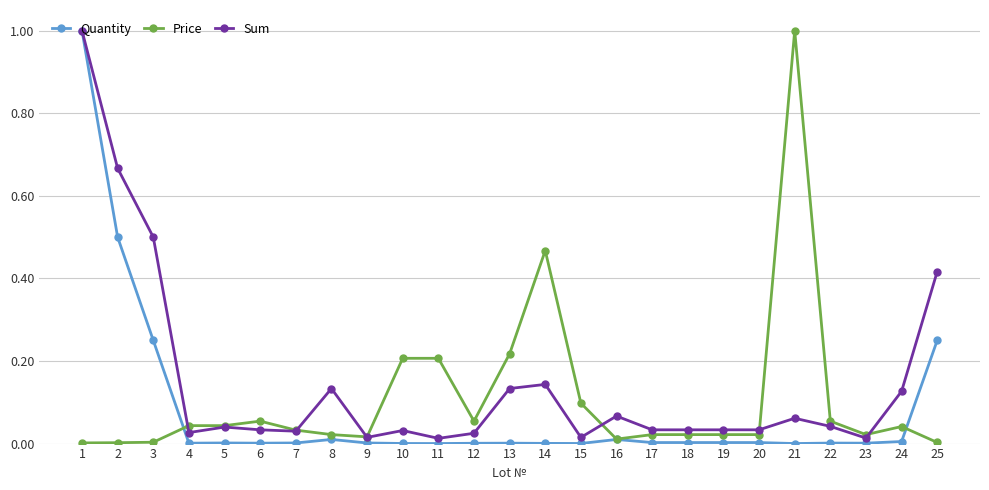

Rank the series by their average value, from highest to lowest.

Sum, Price, Quantity